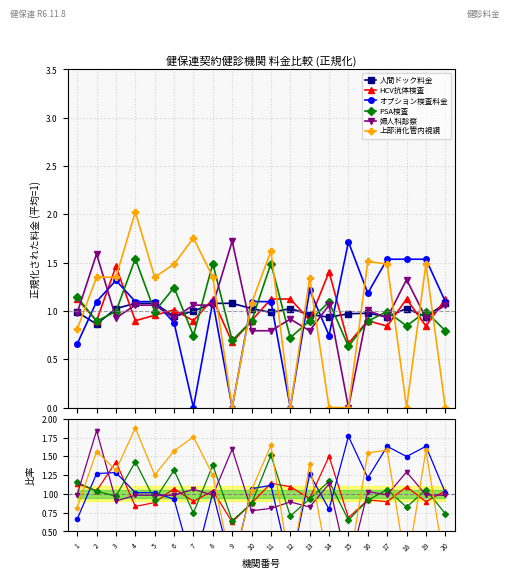

The 上部消化管内視鏡 series shows 0.0 at 18. True or false?

True